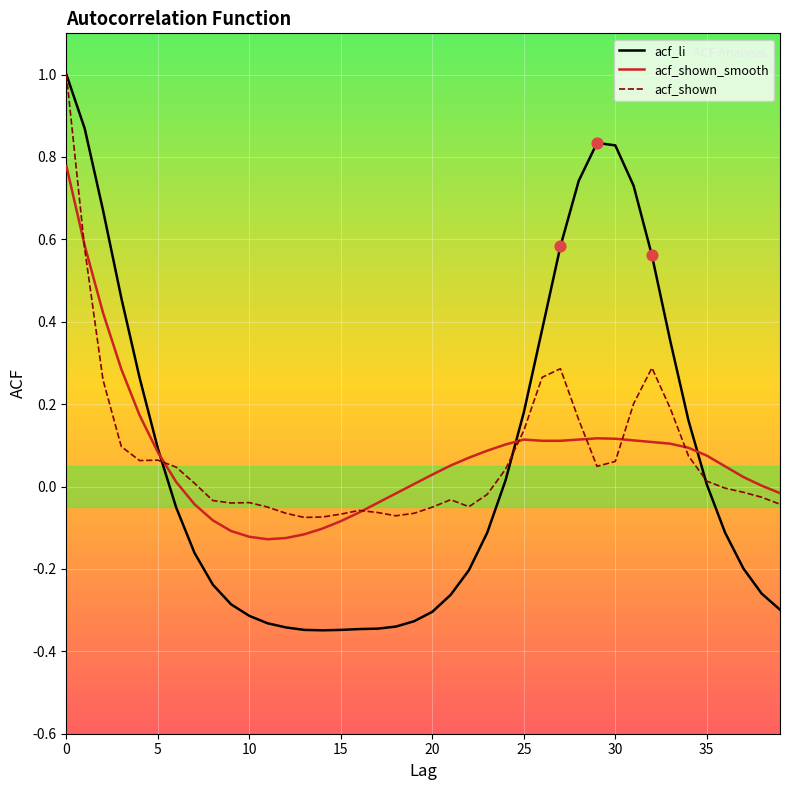

Which series has the largest range (max minus min)?

acf_li